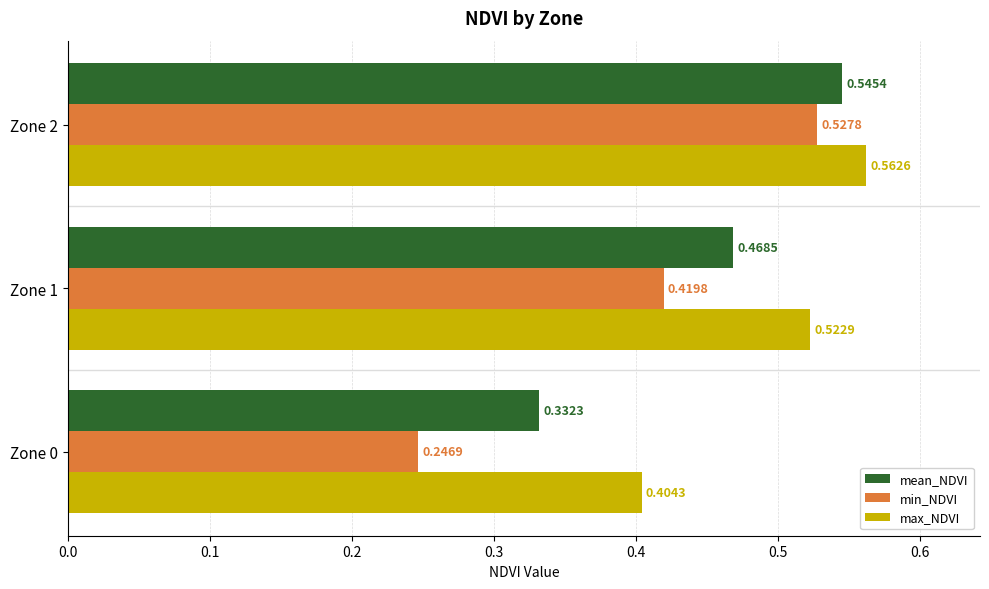

What is the sum of the max_NDVI values at Zone 2 and Zone 1?

1.1